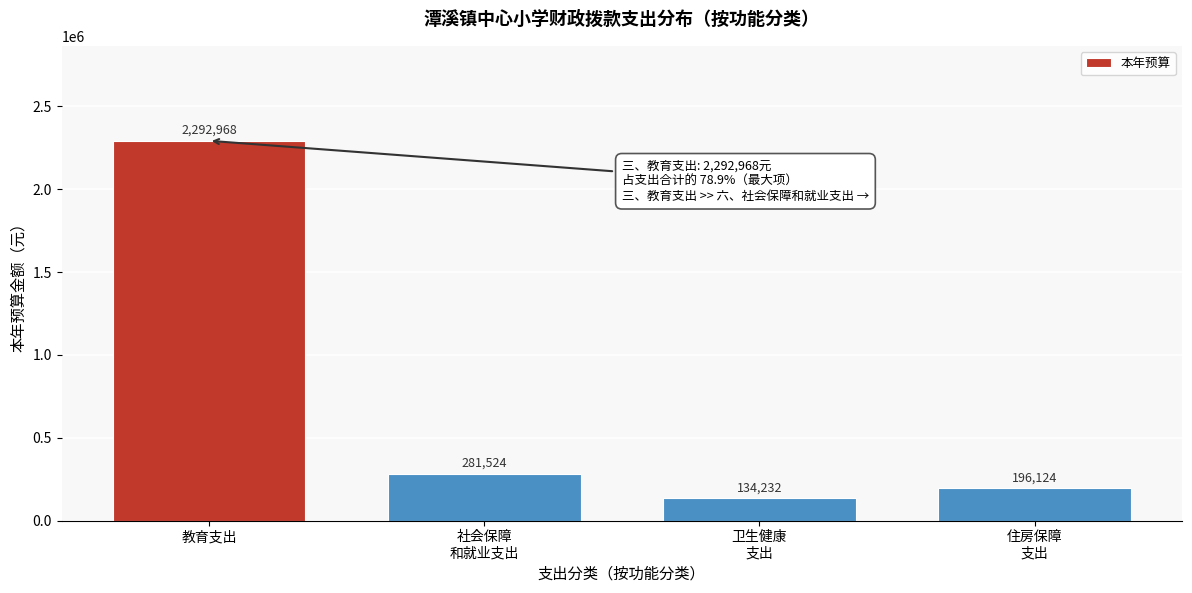

Which category has the highest value across all series?

教育支出